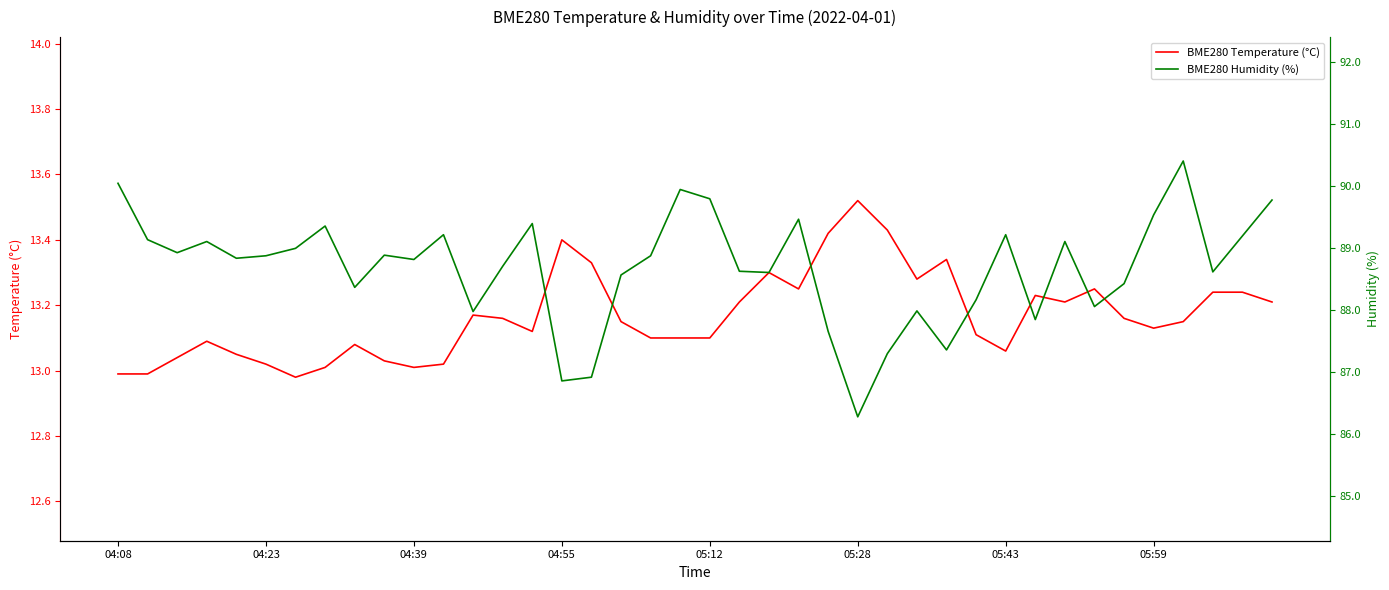

List the series in order of their peak value, lowest first.

BME280 Temperature (°C), BME280 Humidity (%)